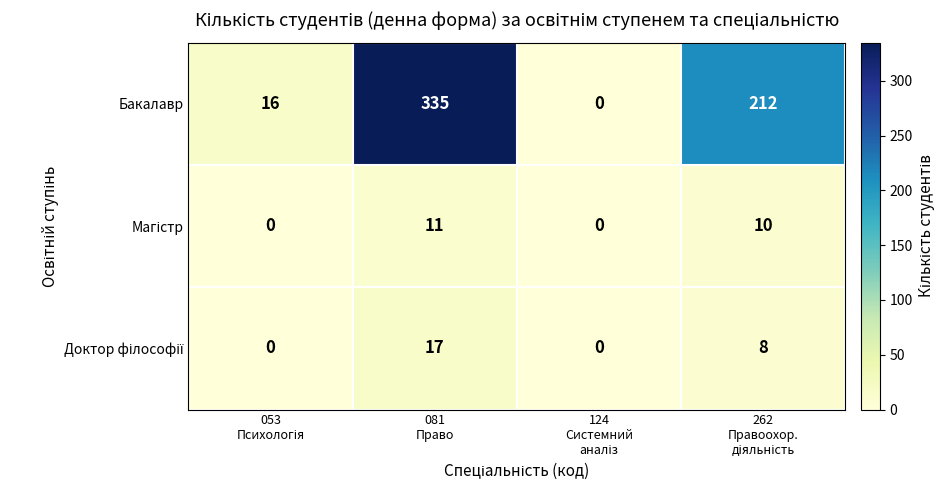

How many categories are shown in the chart?

4